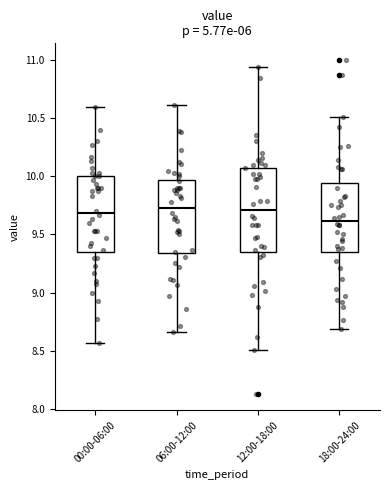

Reading left to right, read every box against the y-axis: the position of its median line, the range the box covers, and the ends of its whiskers. The values are not printed on the chart, so give them approximately, as read against the axis.

00:00-06:00: median 9.70, box 9.35 to 10.00, whiskers 8.55 to 10.60
06:00-12:00: median 9.75, box 9.35 to 9.95, whiskers 8.65 to 10.60
12:00-18:00: median 9.70, box 9.35 to 10.05, whiskers 8.50 to 10.95
18:00-24:00: median 9.60, box 9.35 to 9.95, whiskers 8.70 to 10.50